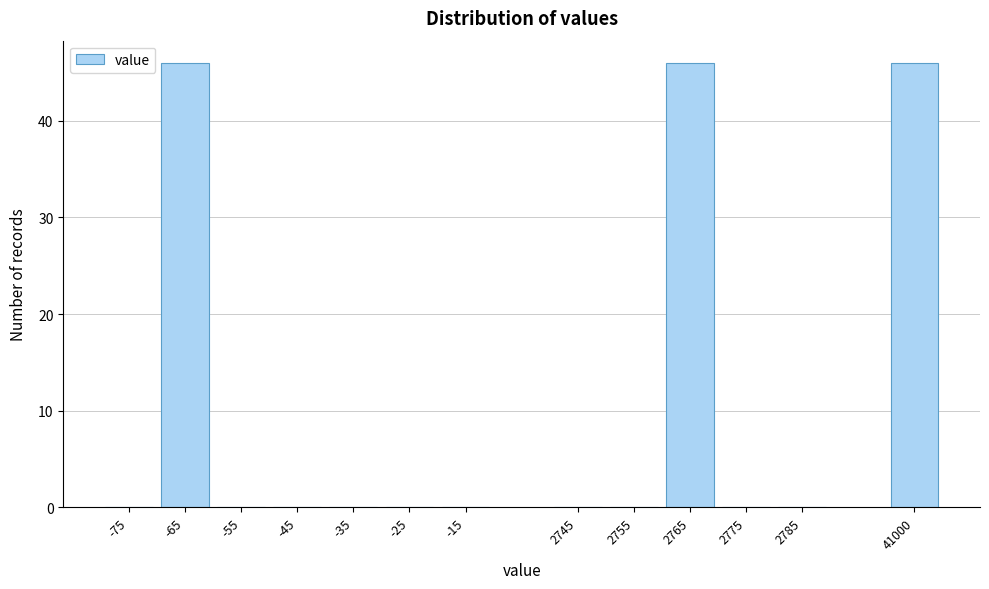

Reading right to left, list all the values displayed in this chart.

41000=46	2785=0	2775=0	2765=46	2755=0	2745=0	-15=0	-25=0	-35=0	-45=0	-55=0	-65=46	-75=0